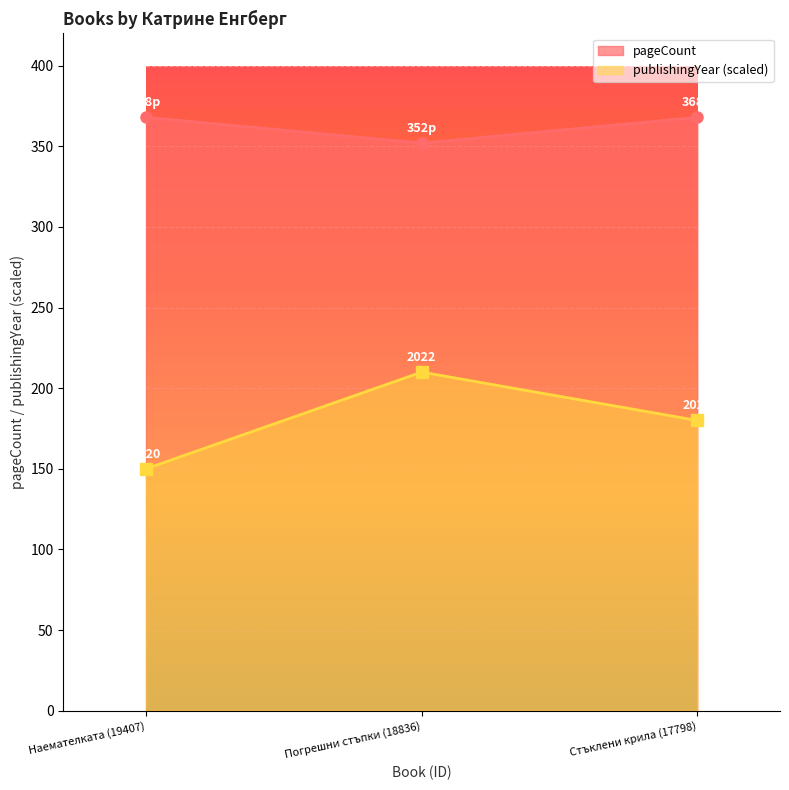

Reading left to right, extract all data points from this chart.

pageCount: 368	352	368
publishingYear: 150	210	180